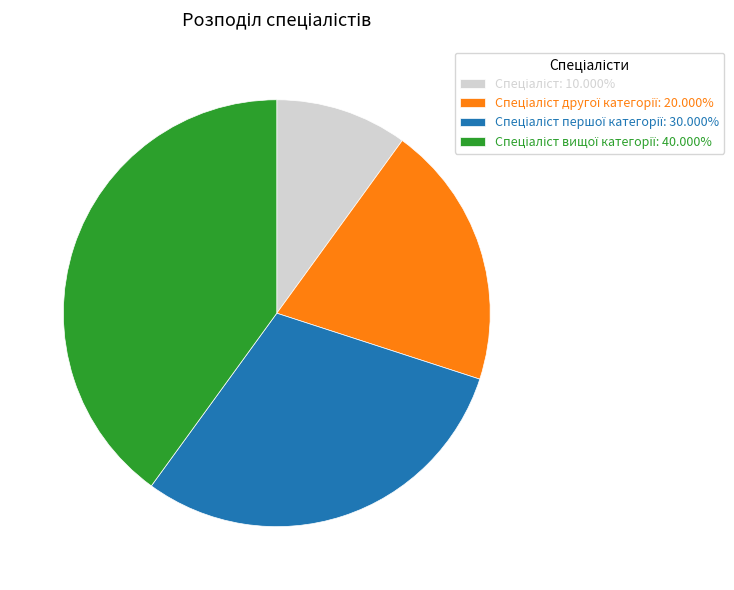

Is there any slice that represents more than half of the pie?

No